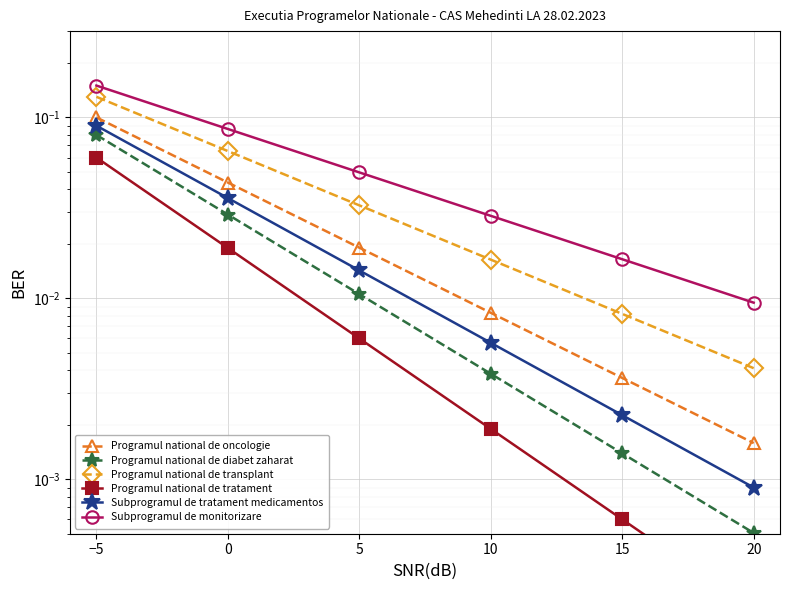

Rank the series by their maximum value, from lowest to highest.

Programul national de tratament, Programul national de diabet zaharat, Subprogramul de tratament medicamentos, Programul national de oncologie, Programul national de transplant, Subprogramul de monitorizare